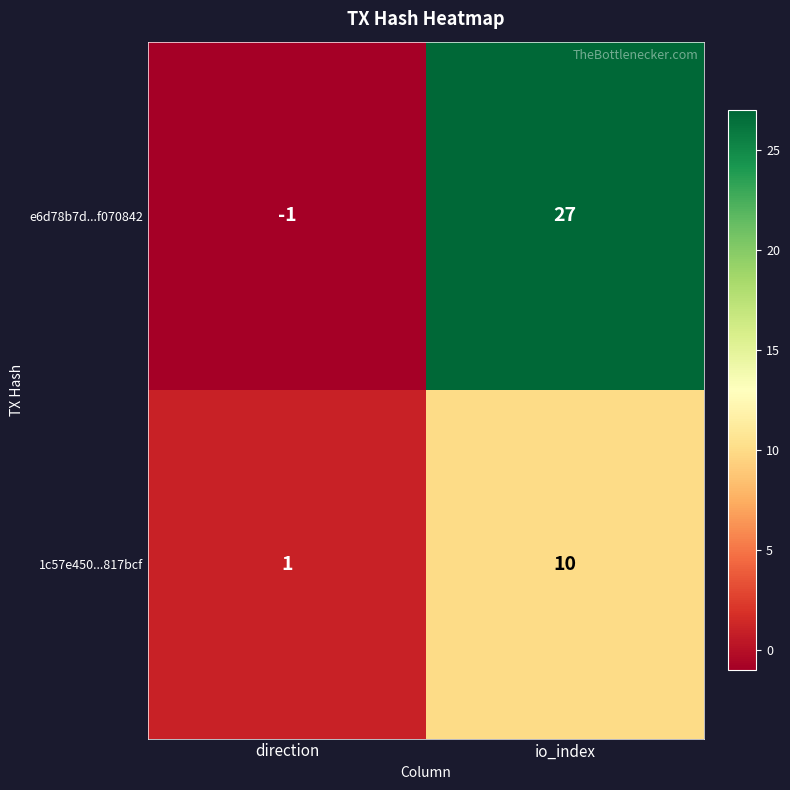

At which label is e6d78b7d...f070842 closest to 13?

direction